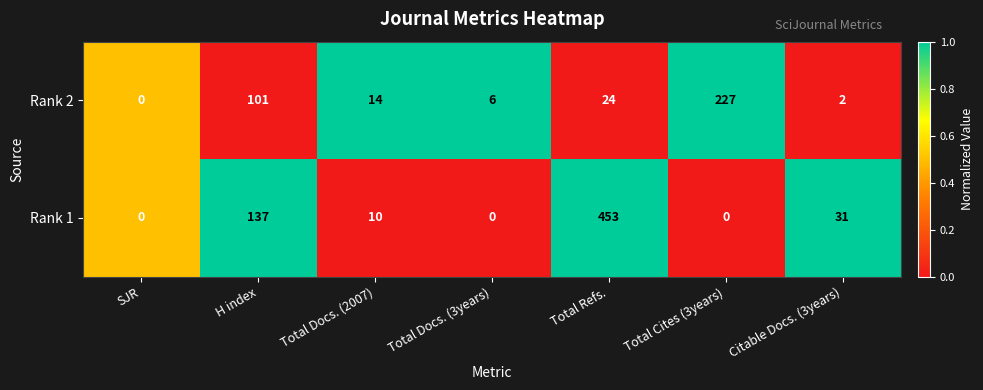

How many values in the Rank 1 series are below 10?

3